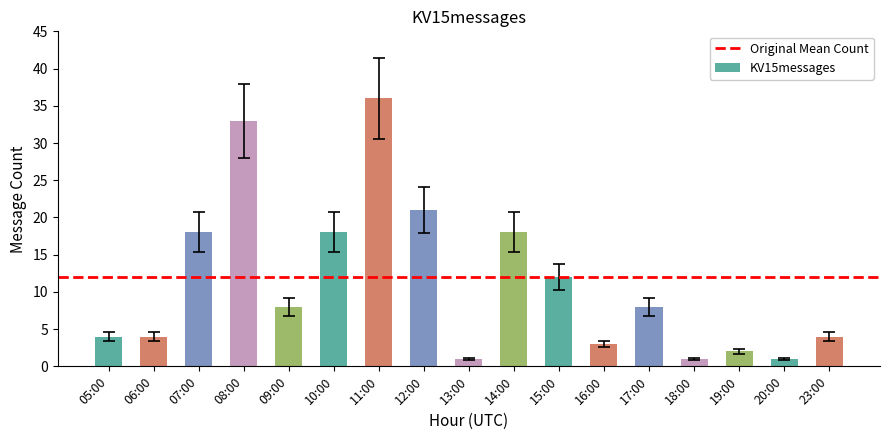

What is the greatest value displayed?

36